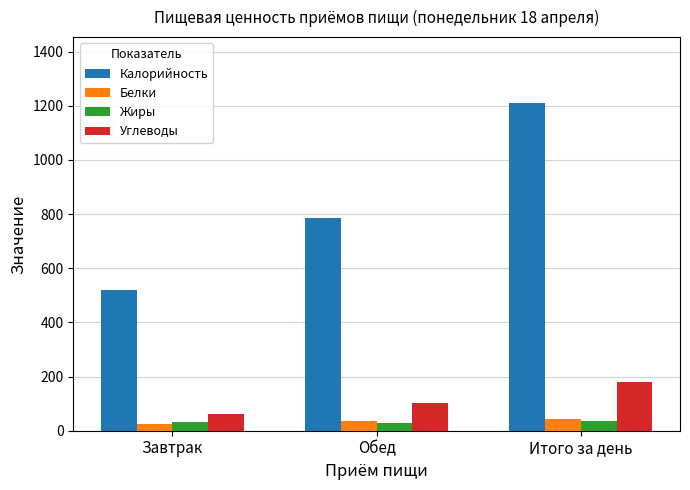

Which series has the largest total across all categories?

Калорийность